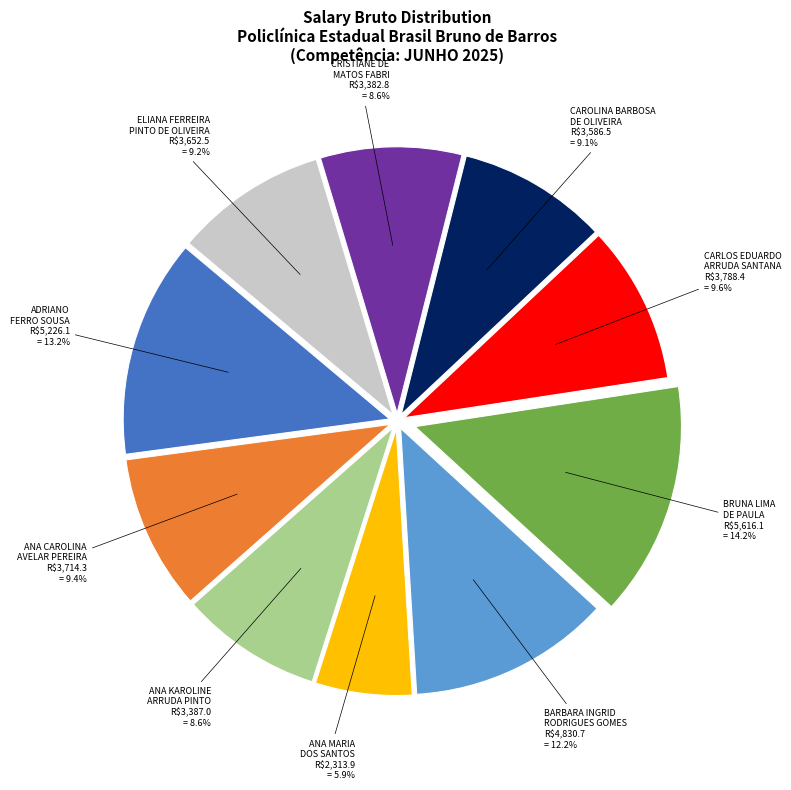

How many segments does this pie chart have?

10